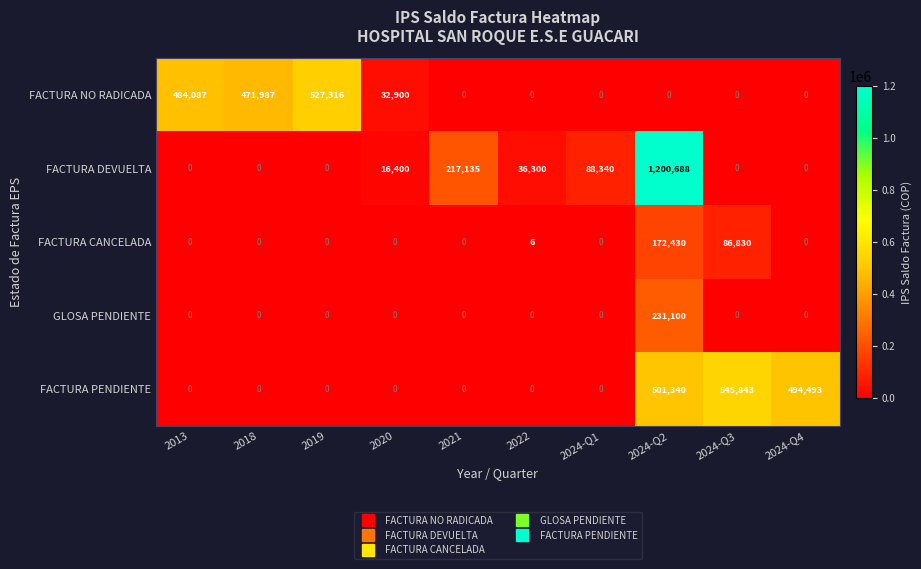

The FACTURA NO RADICADA series shows -276270 at 2024-Q2. True or false?

False